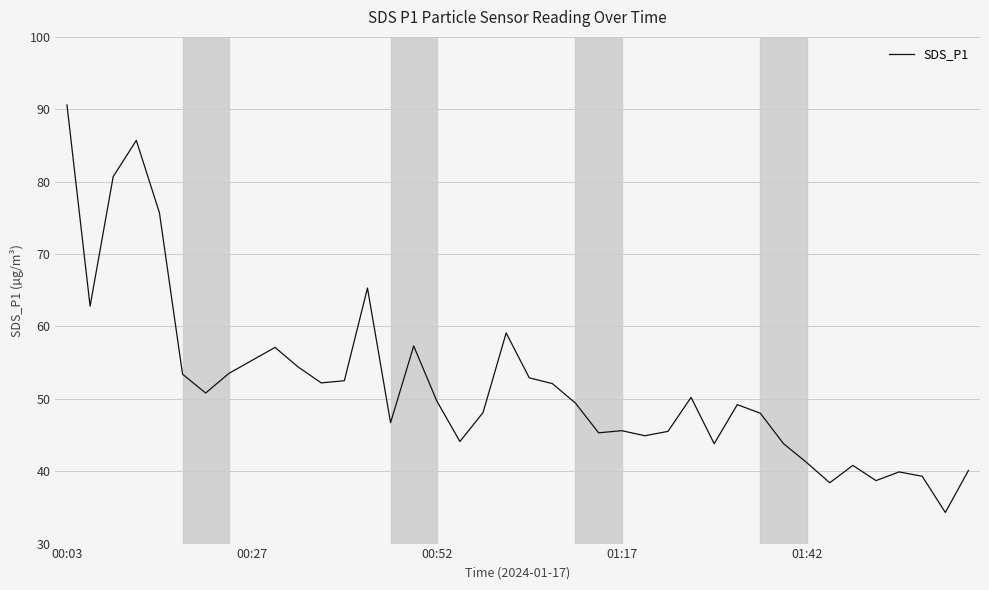

What is the maximum value shown in the chart?

90.6